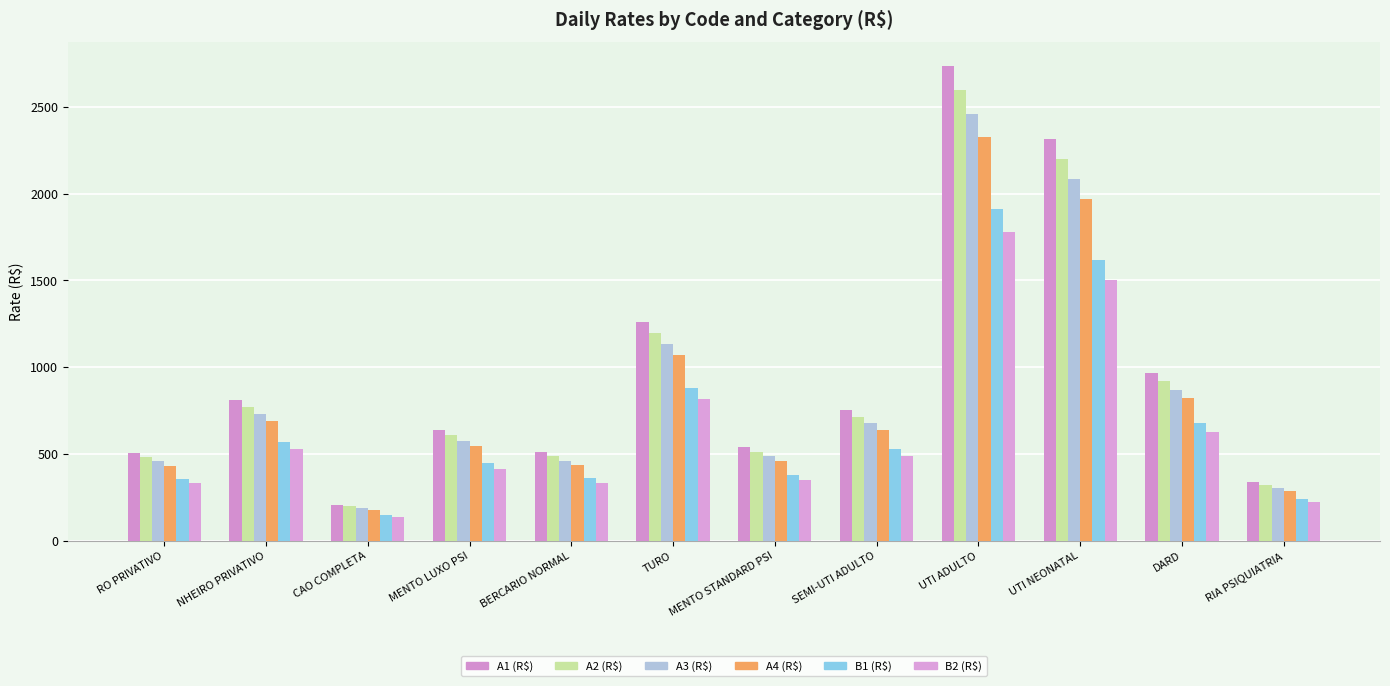

Reading left to right, transcribe all the data shown in this chart.

A1 (R$): RO PRIVATIVO=508.7	NHEIRO PRIVATIVO=814.0	CAO COMPLETA=209.0	MENTO LUXO PSI=640.0	BERCARIO NORMAL=513.1	TURO=1258.4	MENTO STANDARD PSI=540.0	SEMI-UTI ADULTO=752.4	UTI ADULTO=2734.1	UTI NEONATAL=2313.4	DARD=966.6	RIA PSIQUIATRIA=340.0
A2 (R$): RO PRIVATIVO=483.3	NHEIRO PRIVATIVO=773.3	CAO COMPLETA=198.6	MENTO LUXO PSI=608.0	BERCARIO NORMAL=487.4	TURO=1195.5	MENTO STANDARD PSI=513.0	SEMI-UTI ADULTO=714.8	UTI ADULTO=2597.4	UTI NEONATAL=2197.8	DARD=918.2	RIA PSIQUIATRIA=323.0
A3 (R$): RO PRIVATIVO=457.9	NHEIRO PRIVATIVO=732.6	CAO COMPLETA=188.1	MENTO LUXO PSI=576.0	BERCARIO NORMAL=461.8	TURO=1132.6	MENTO STANDARD PSI=486.0	SEMI-UTI ADULTO=677.1	UTI ADULTO=2460.7	UTI NEONATAL=2082.1	DARD=869.9	RIA PSIQUIATRIA=306.0
A4 (R$): RO PRIVATIVO=432.4	NHEIRO PRIVATIVO=691.9	CAO COMPLETA=177.7	MENTO LUXO PSI=544.0	BERCARIO NORMAL=436.1	TURO=1069.7	MENTO STANDARD PSI=459.0	SEMI-UTI ADULTO=639.5	UTI ADULTO=2323.9	UTI NEONATAL=1966.4	DARD=821.6	RIA PSIQUIATRIA=289.0
B1 (R$): RO PRIVATIVO=356.1	NHEIRO PRIVATIVO=569.8	CAO COMPLETA=146.3	MENTO LUXO PSI=448.0	BERCARIO NORMAL=359.2	TURO=880.9	MENTO STANDARD PSI=378.0	SEMI-UTI ADULTO=526.7	UTI ADULTO=1913.8	UTI NEONATAL=1619.4	DARD=676.6	RIA PSIQUIATRIA=238.0
B2 (R$): RO PRIVATIVO=330.7	NHEIRO PRIVATIVO=529.1	CAO COMPLETA=135.9	MENTO LUXO PSI=416.0	BERCARIO NORMAL=333.5	TURO=818.0	MENTO STANDARD PSI=351.0	SEMI-UTI ADULTO=489.0	UTI ADULTO=1777.1	UTI NEONATAL=1503.7	DARD=628.3	RIA PSIQUIATRIA=221.0